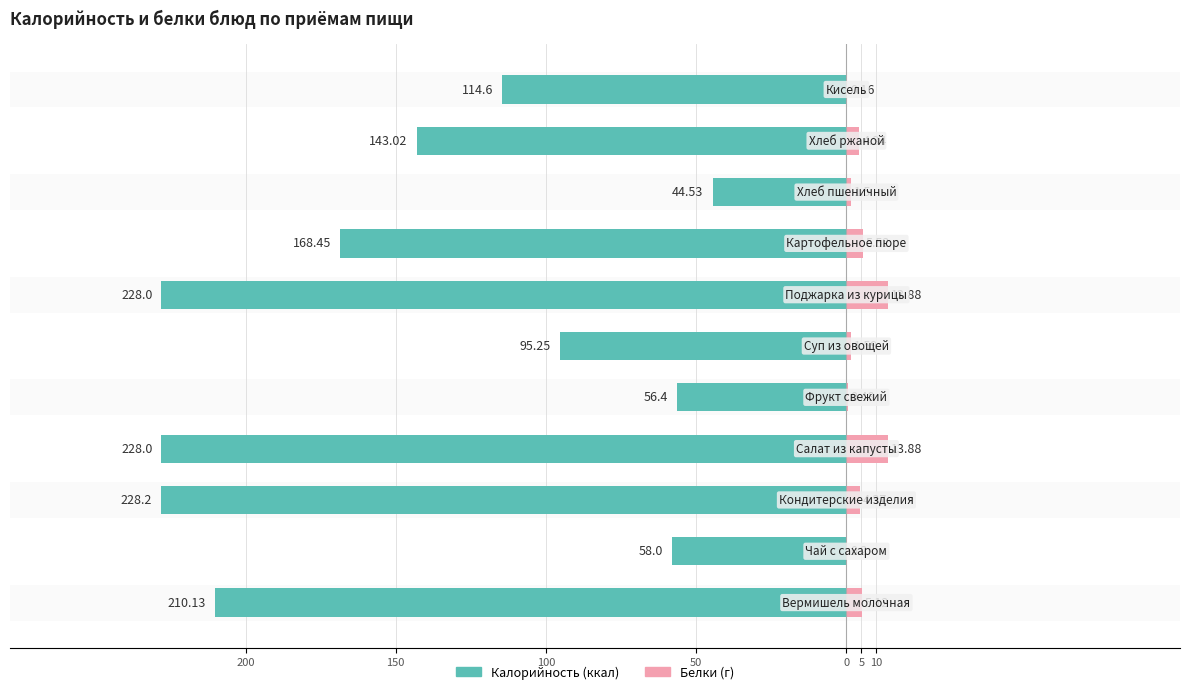

How many groups of bars are there?

11